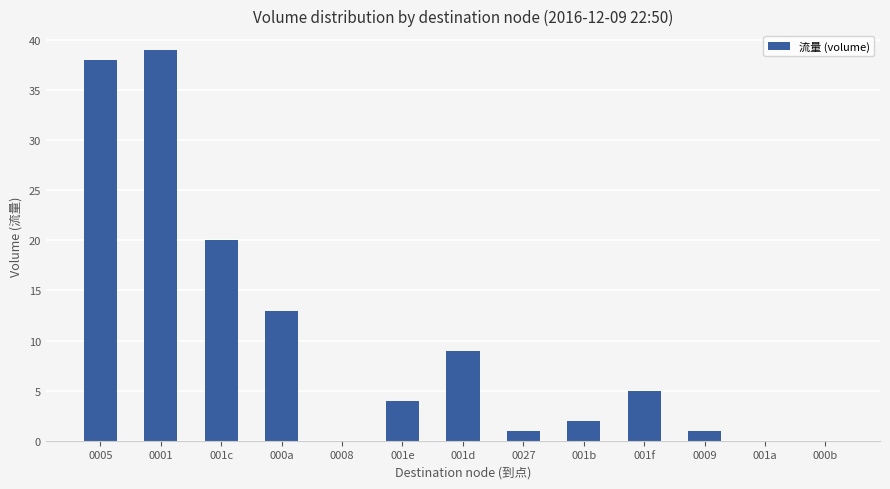

True or false: the data shows 4 at 001e.

True